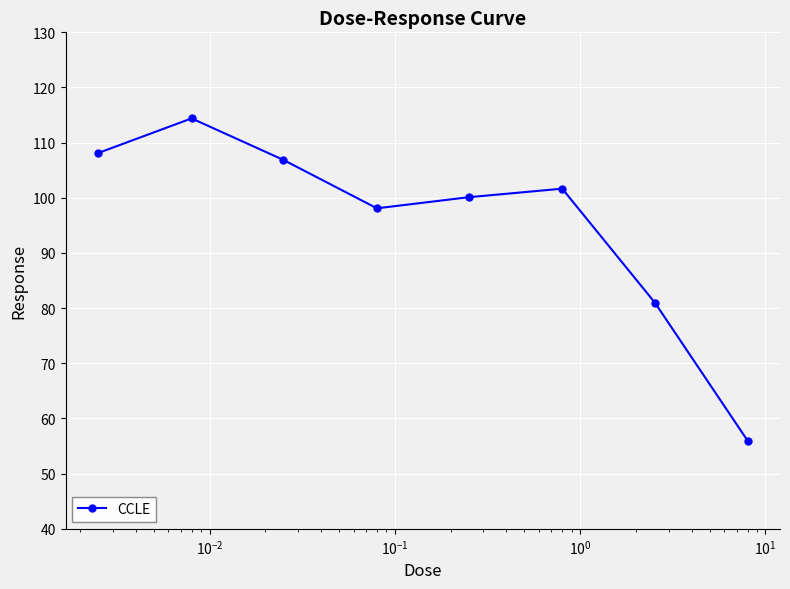

How many points are lower than both their immediate neighbors (excluding endpoints)?

1